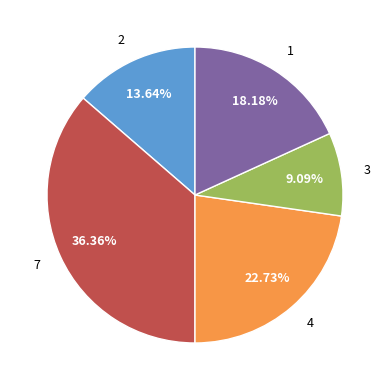

How many segments does this pie chart have?

5